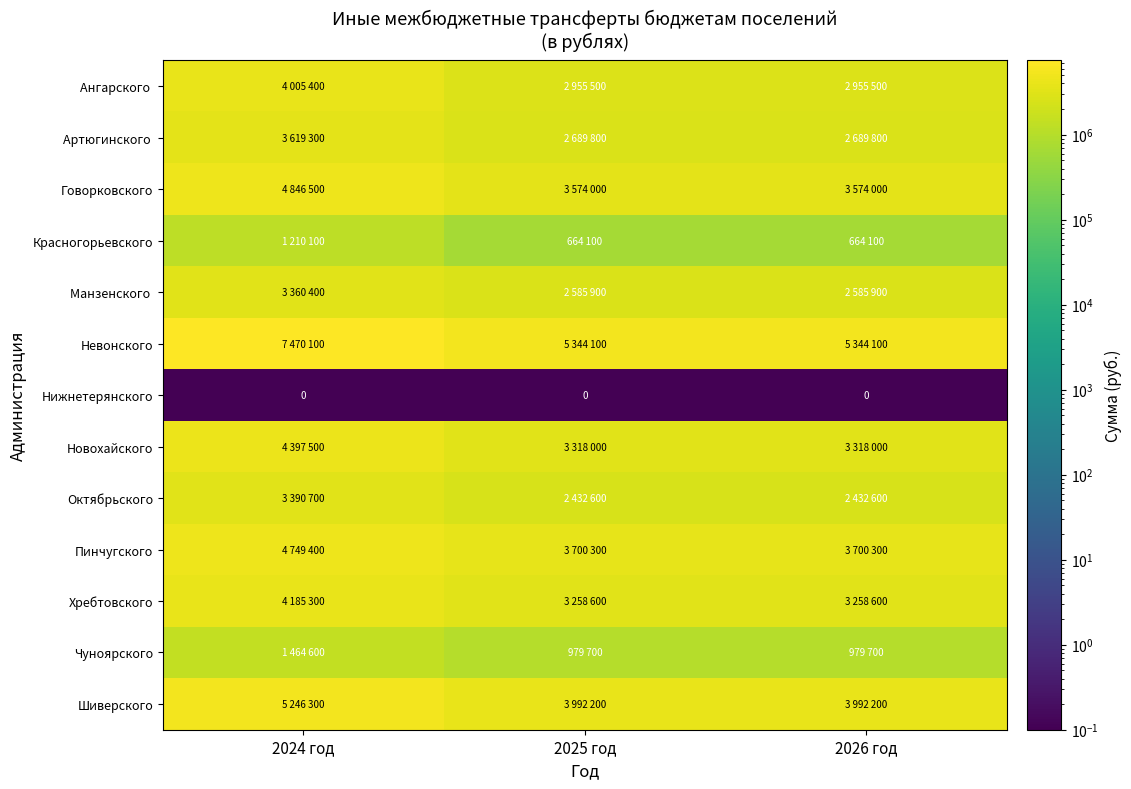

The value of Нижнетерянского at 2026 год is 0. True or false?

True